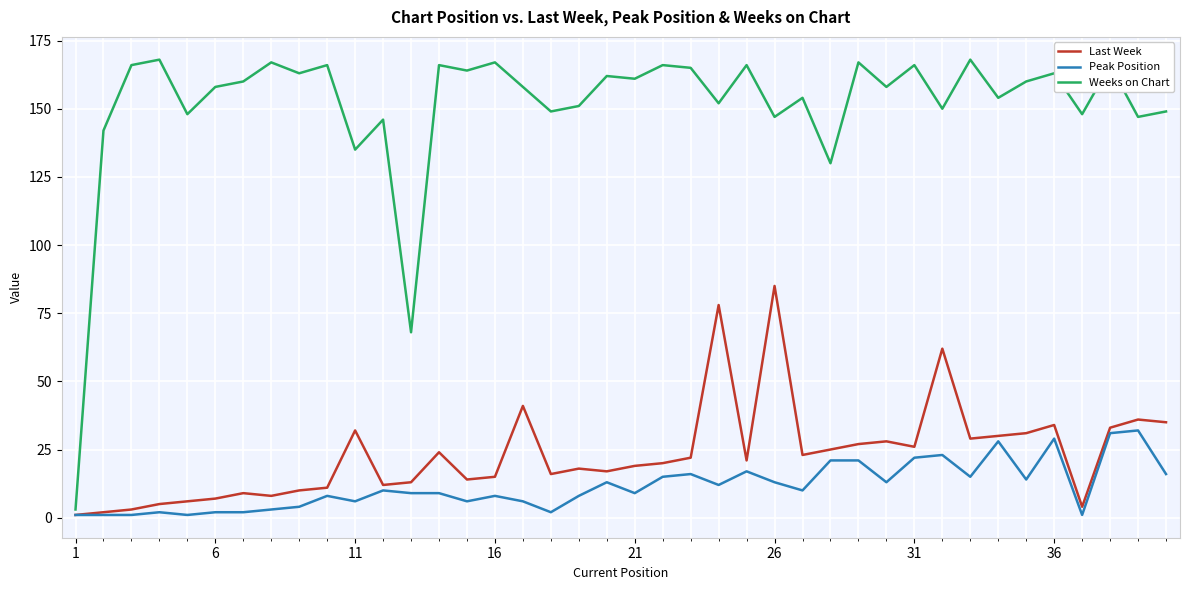

Rank the series by their maximum value, from highest to lowest.

Weeks on Chart, Last Week, Peak Position